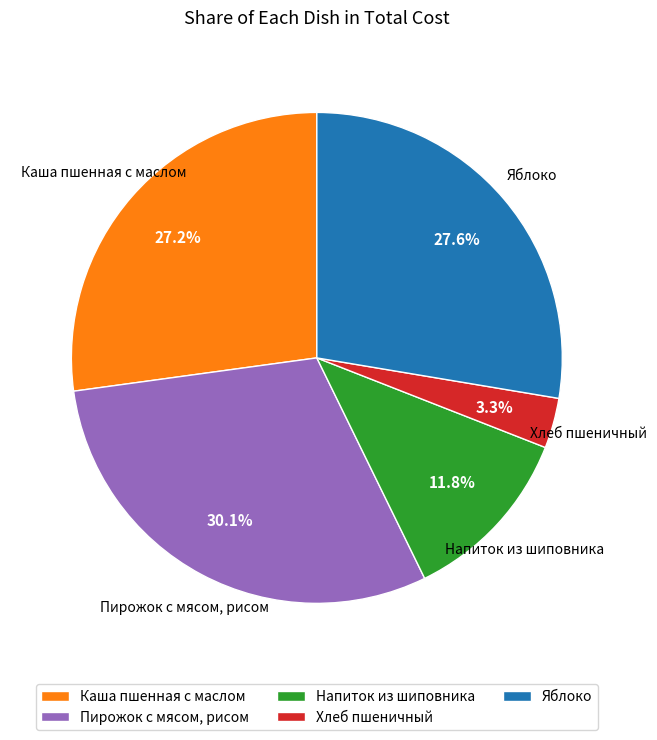

Is Пирожок с мясом, рисом the majority of the pie?

No